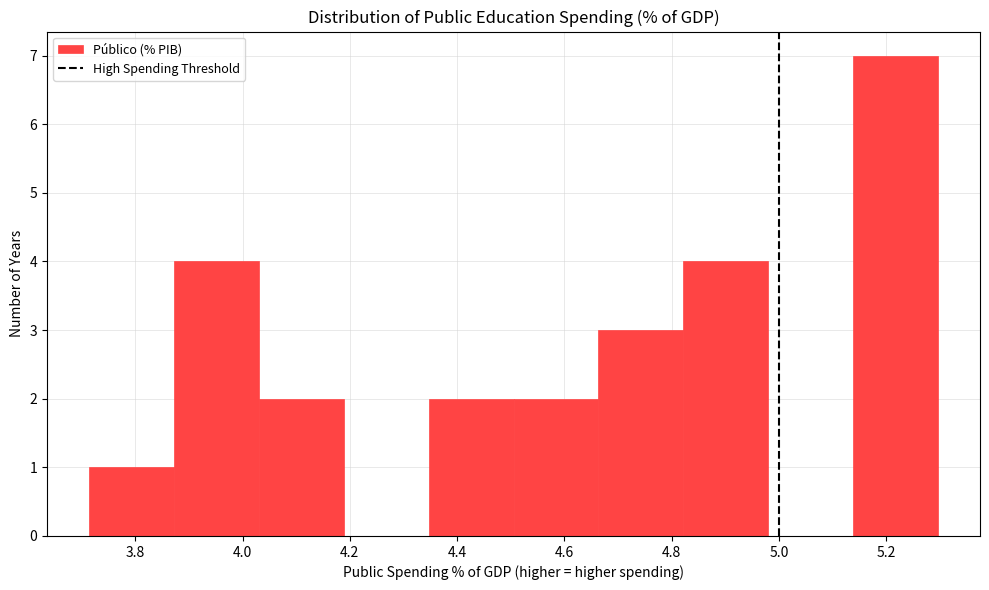

Reading left to right, transcribe this chart: for each bar, give the range it covers on the x-axis and its height. Neither the bar edges nor the heights are printed on the chart, so give them approximately, as read against the axes.

3.72 to 3.88: 1
3.88 to 4.04: 4
4.04 to 4.18: 2
4.18 to 4.34: 0
4.34 to 4.50: 2
4.50 to 4.66: 2
4.66 to 4.82: 3
4.82 to 4.98: 4
4.98 to 5.14: 0
5.14 to 5.30: 7